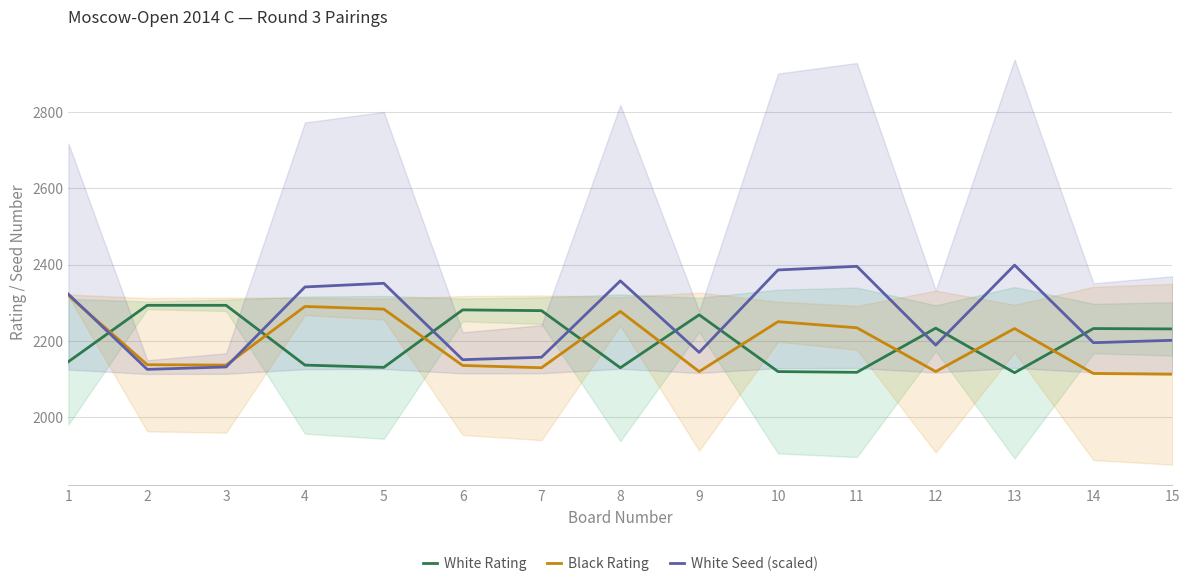

Which series has the largest total across all categories?

White Seed (scaled)